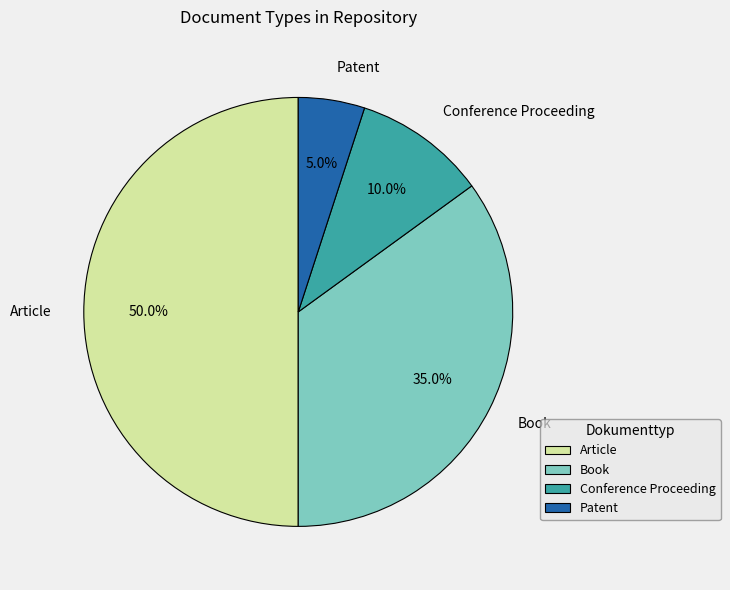

Does Patent represent more than half of the total?

No